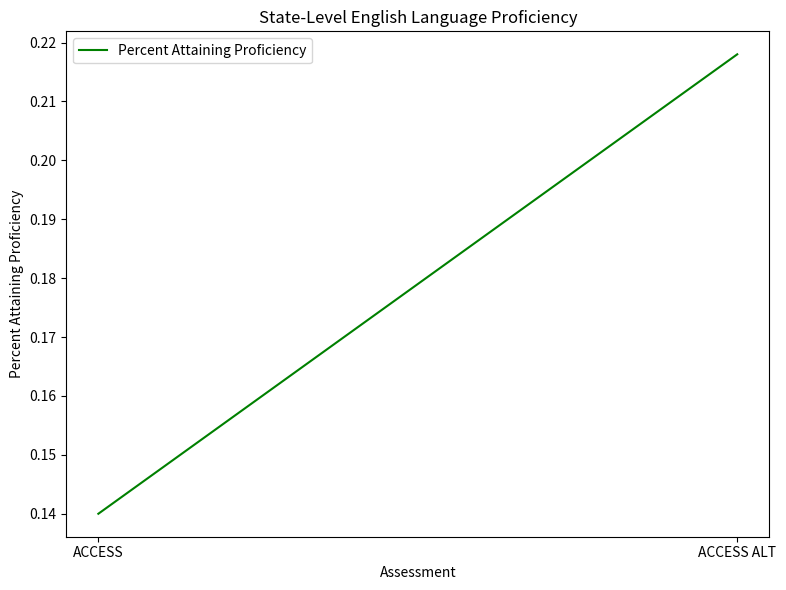

What is the label of the 1st point from the left?

ACCESS